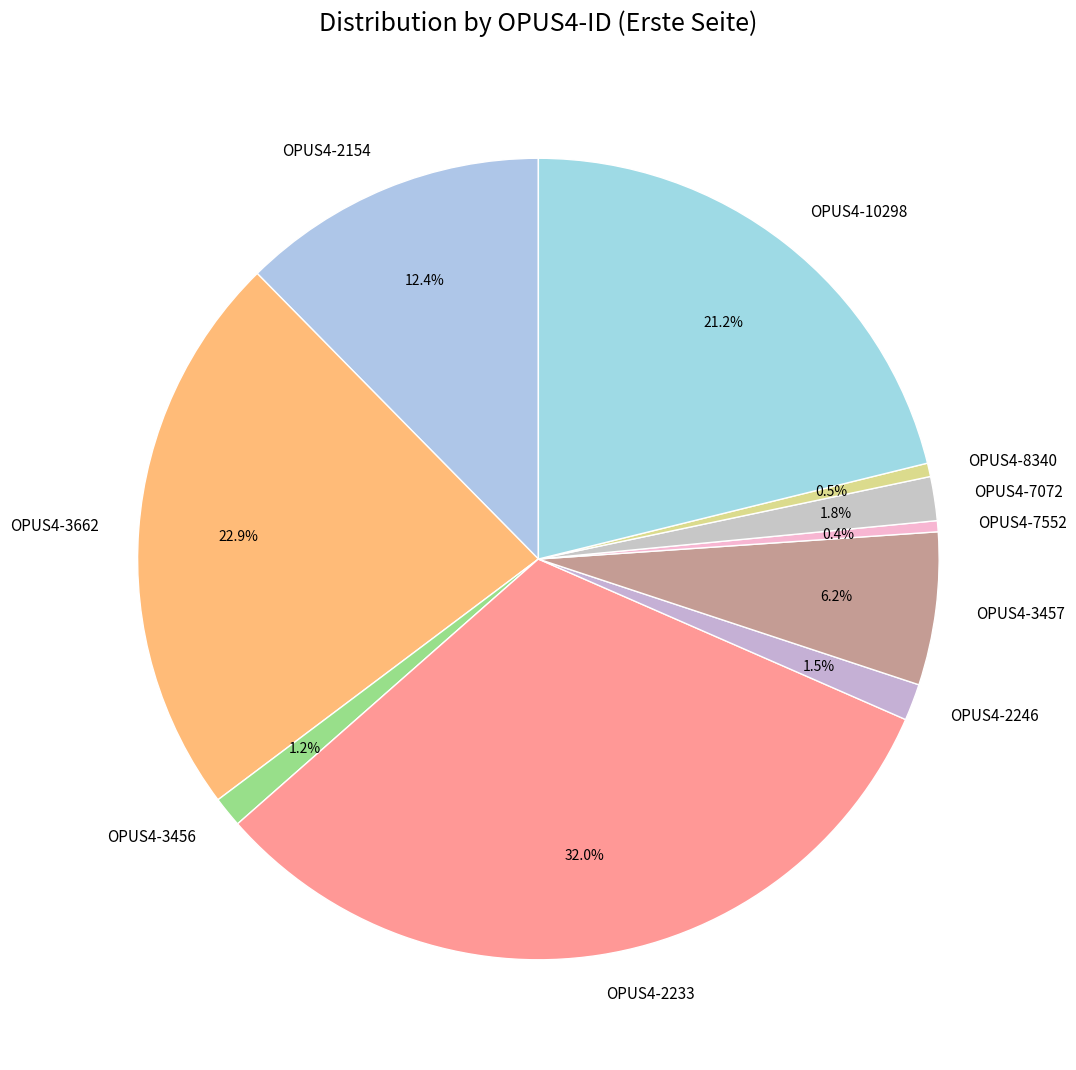

Is there a majority slice in this chart?

No